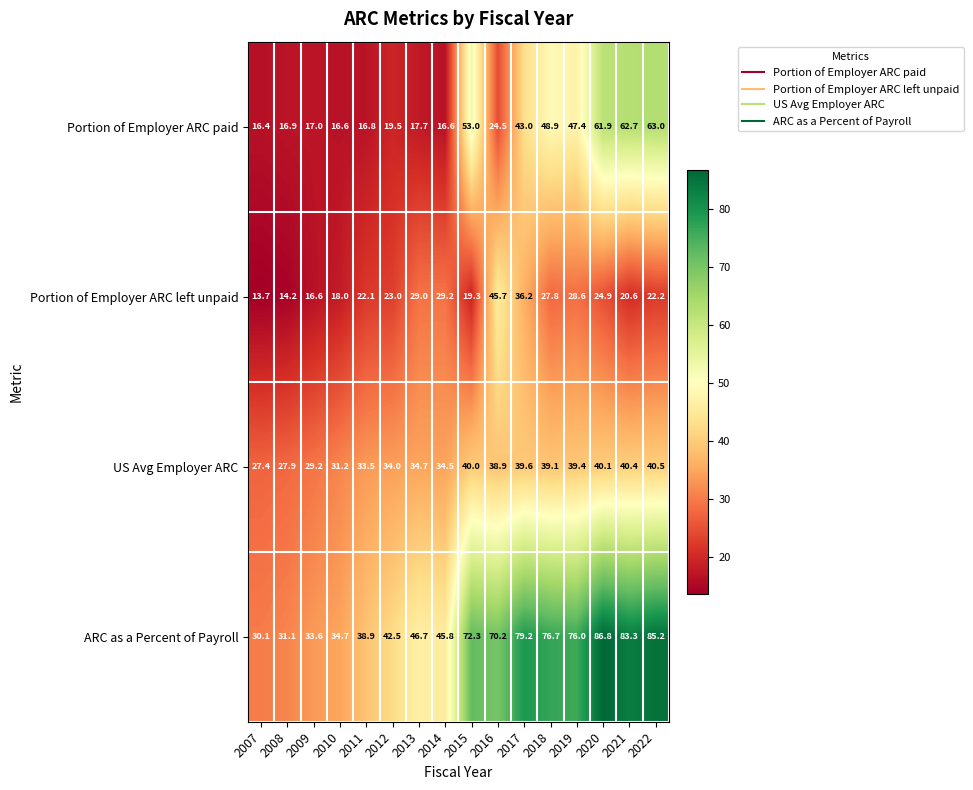

Rank the series by their maximum value, from highest to lowest.

ARC as a Percent of Payroll, Portion of Employer ARC paid, Portion of Employer ARC left unpaid, US Avg Employer ARC